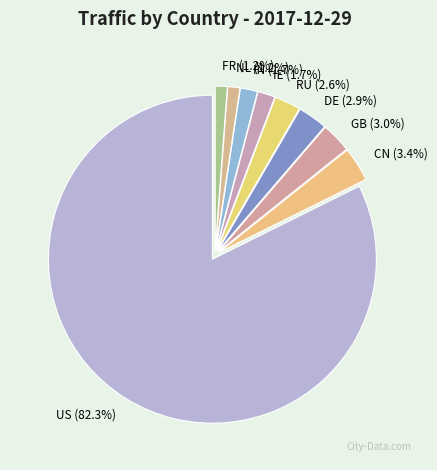

Is it true that US is 82% of the pie?

True